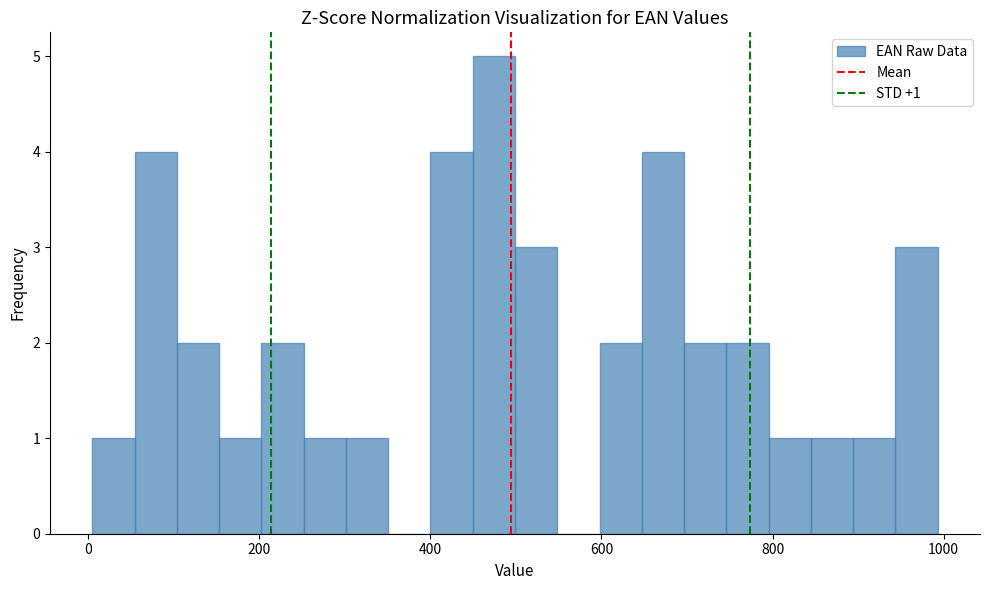

Read against the x-axis, roughly where is the centre of the tallest bar?

480